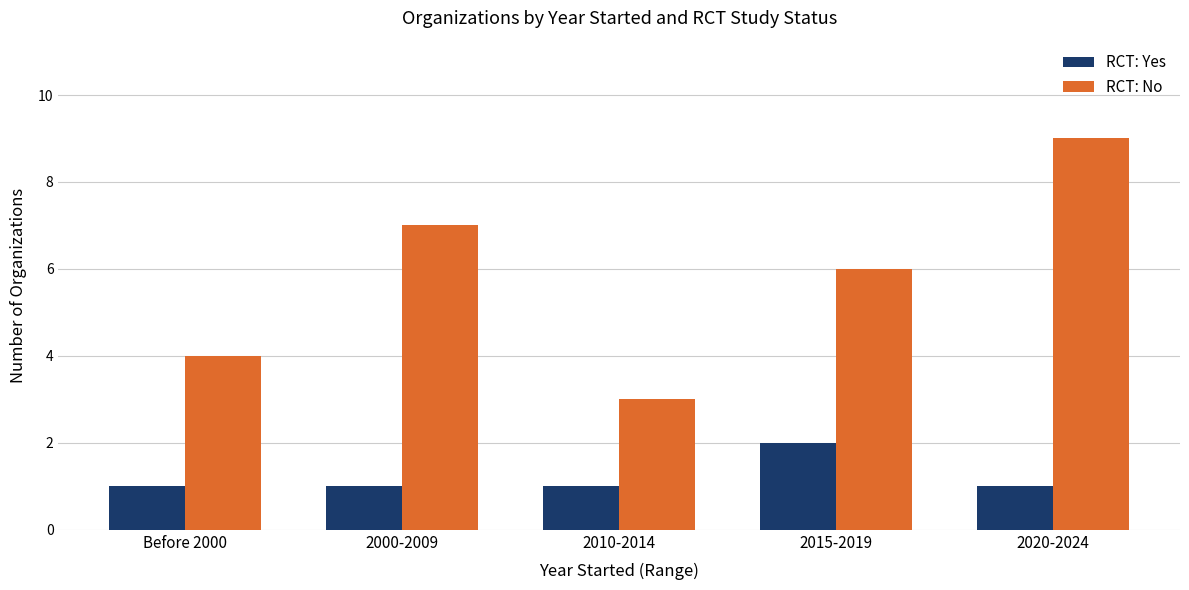

At which category is the sum across all series the highest?

2020-2024